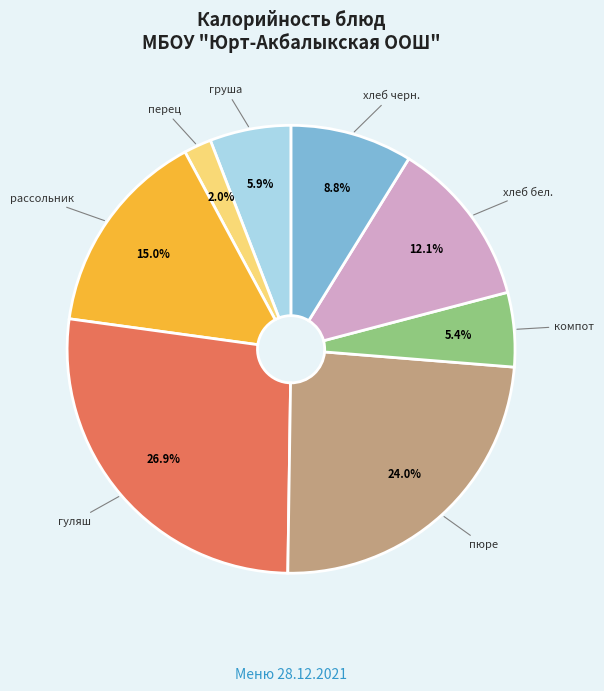

Is хлеб бел. the majority of the pie?

No